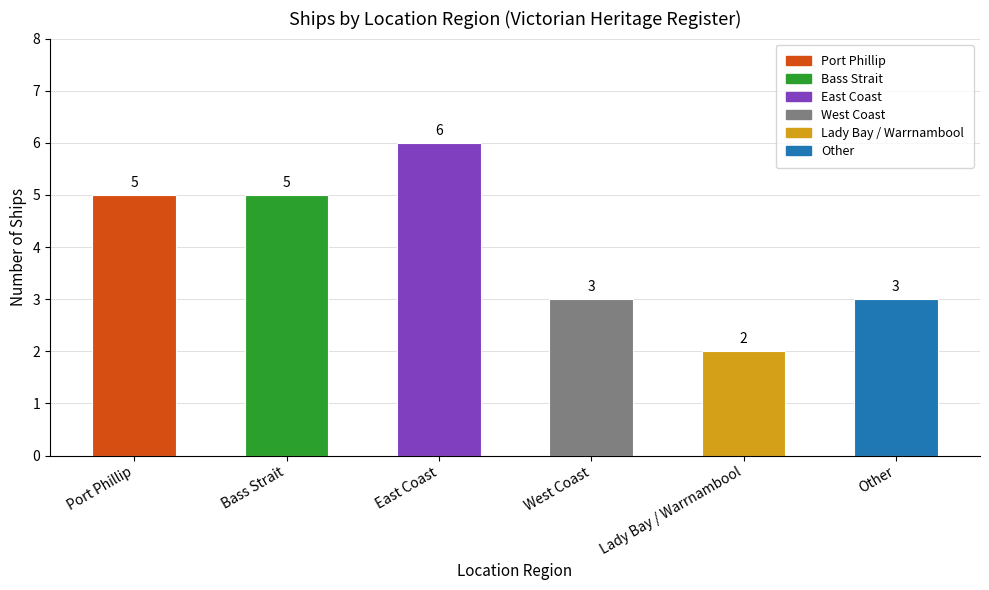

Between East Coast and Lady Bay / Warrnambool, which is larger?

East Coast